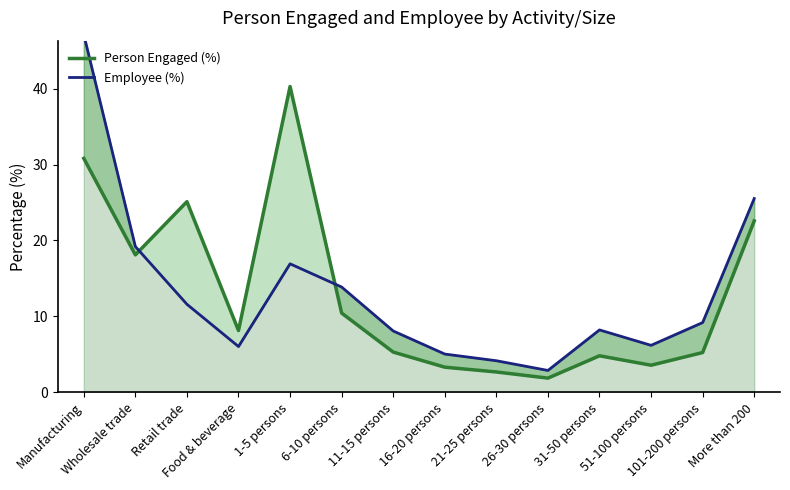

Does the chart display data point markers on the line(s)?

No